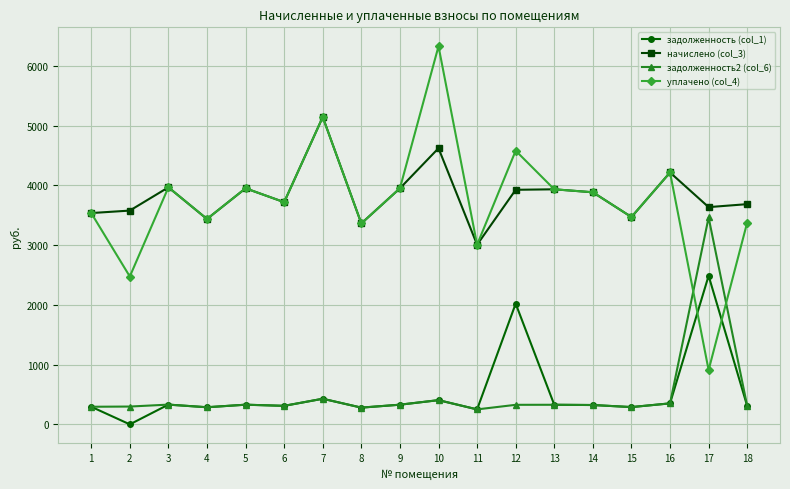

At which category is the sum across all series the highest?

10